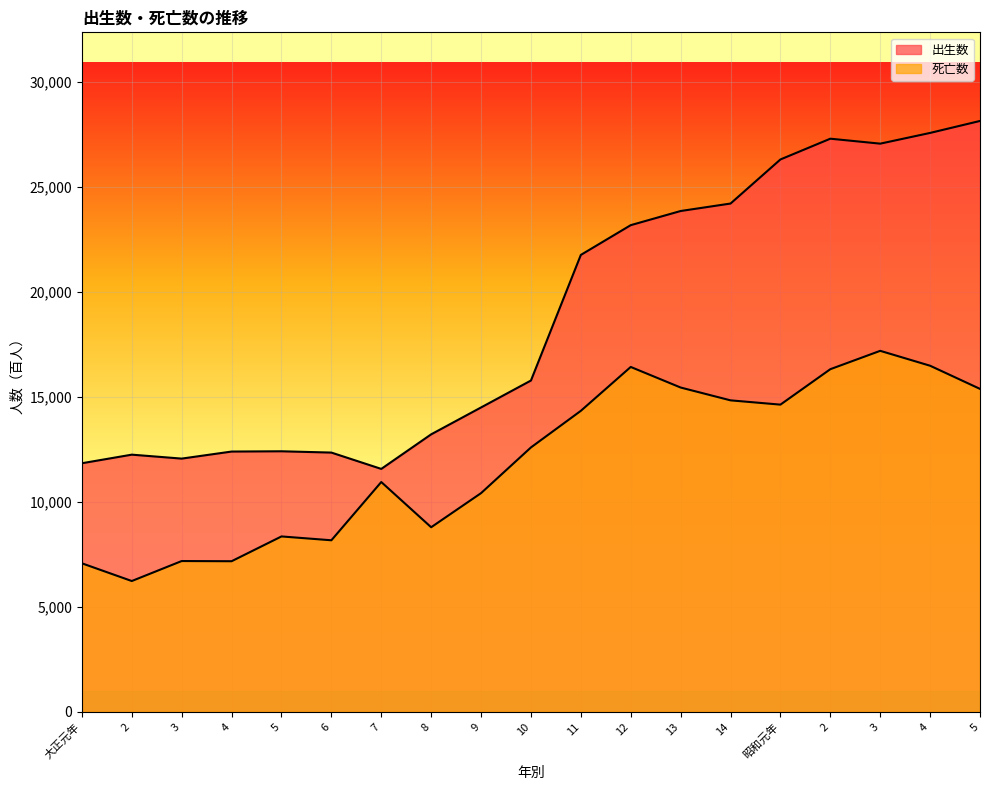

How many values in the 出生数 series are below 15782?

9